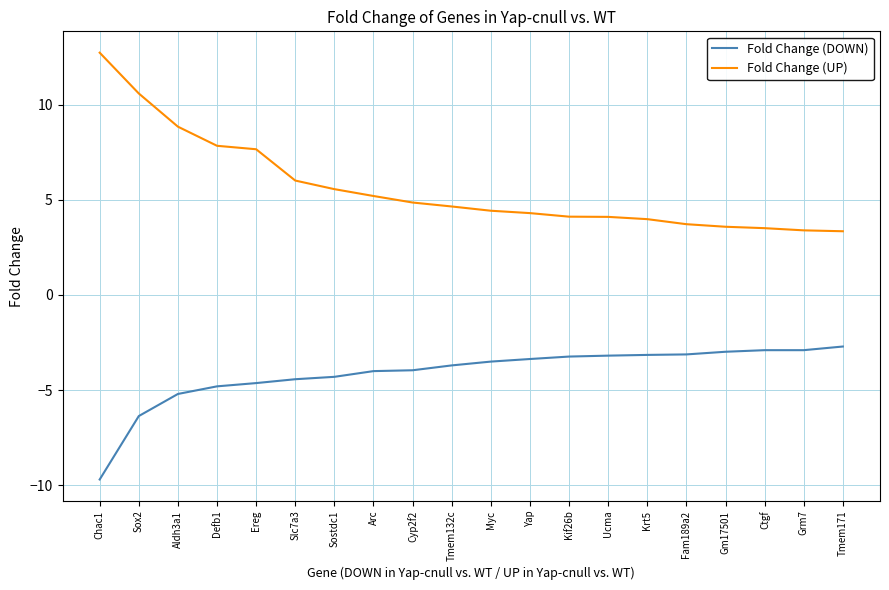

At Ucma, list the series in order from largest to smallest.

Fold Change (UP), Fold Change (DOWN)